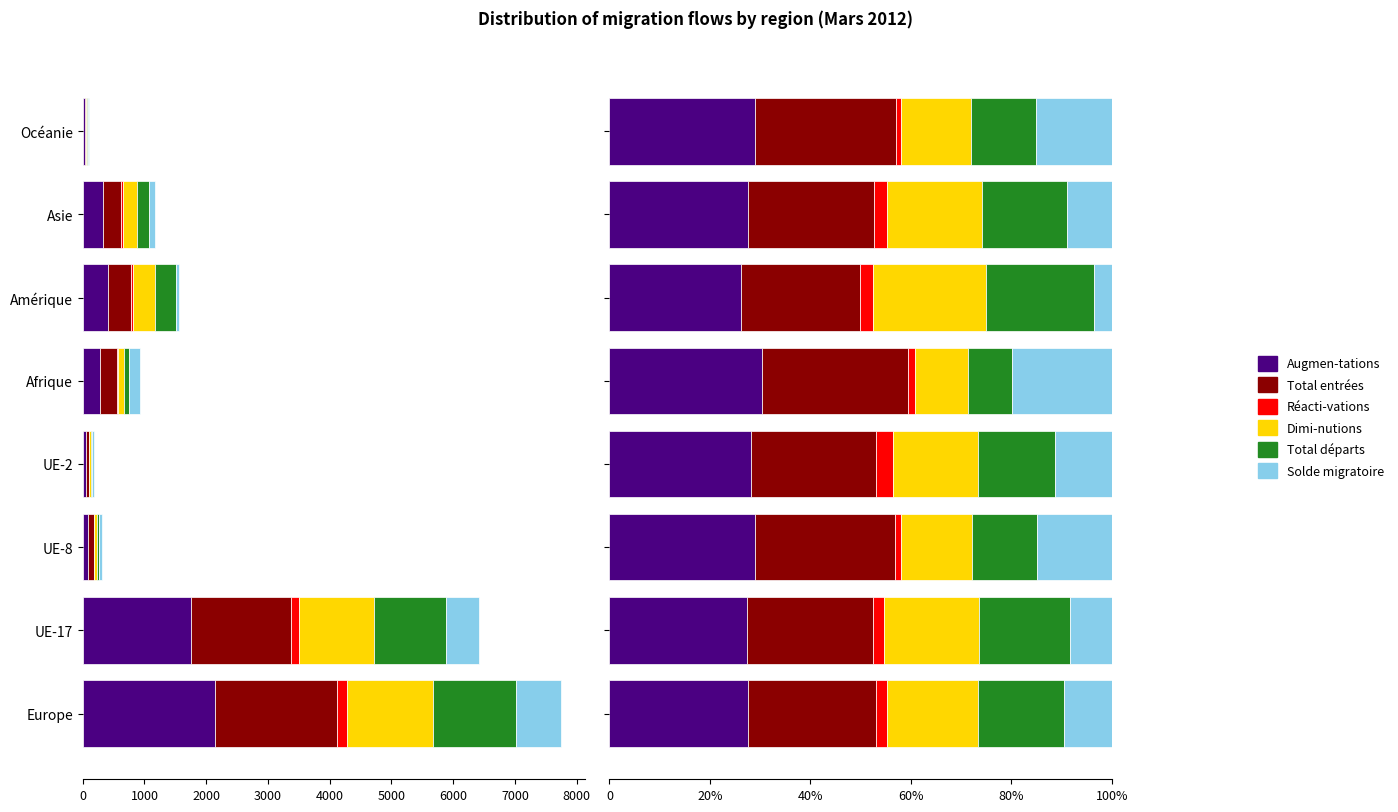

What is the minimum value for Dimi-nutions?

10.5